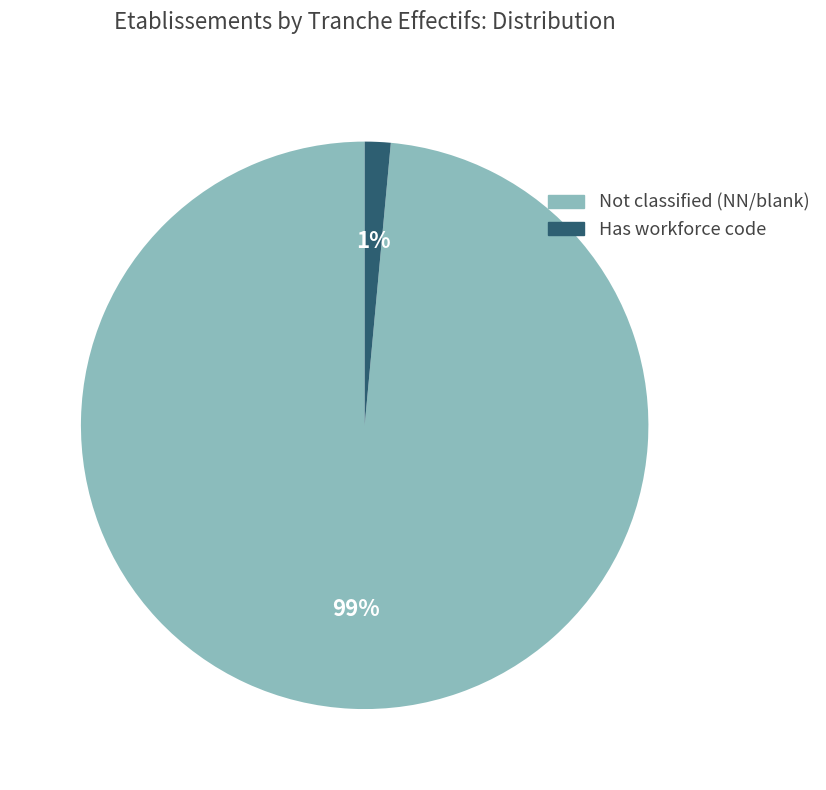

Is there any slice that represents more than half of the pie?

Yes